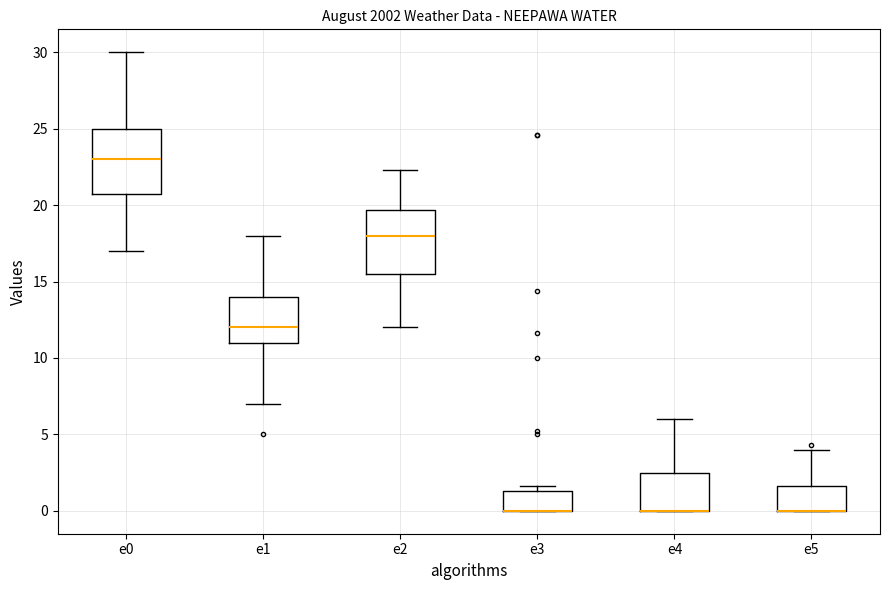

Reading left to right, read every box against the y-axis: the position of its median line, the range the box covers, and the ends of its whiskers. The values are not printed on the chart, so give them approximately, as read against the axis.

e0: median 23.0, box 21.0 to 25.0, whiskers 17.0 to 30.0
e1: median 12.0, box 11.0 to 14.0, whiskers 7.0 to 18.0
e2: median 18.0, box 15.5 to 19.5, whiskers 12.0 to 22.5
e3: median 0.0 (drawn on the box's lower edge), box 0.0 to 1.5, whiskers 0.0 to 1.5 (just above the box's upper edge)
e4: median 0.0 (drawn on the box's lower edge), box 0.0 to 2.5, whiskers 0.0 to 6.0
e5: median 0.0 (drawn on the box's lower edge), box 0.0 to 1.5, whiskers 0.0 to 4.0